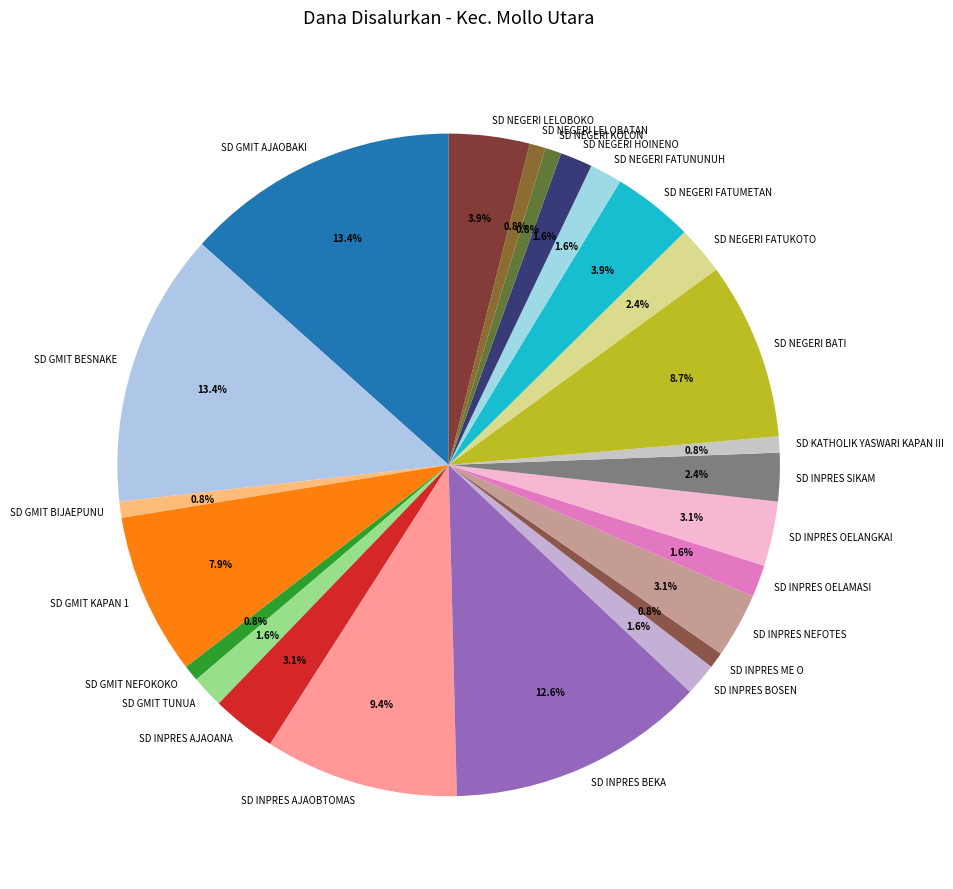

Does SD NEGERI FATUKOTO represent more than half of the total?

No